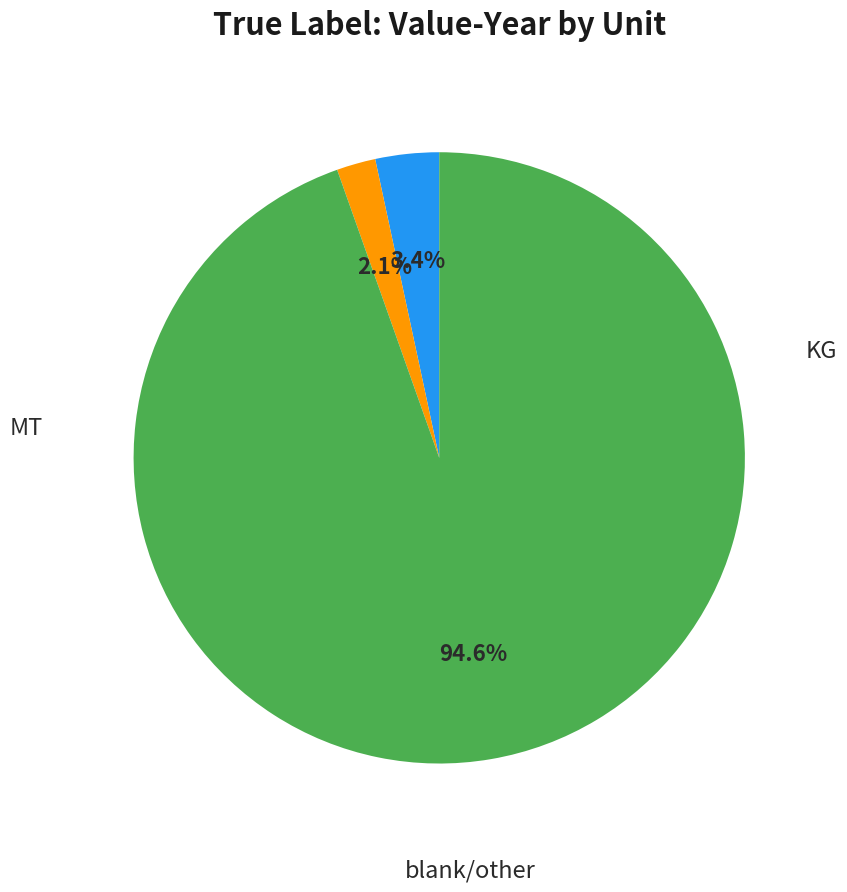

Does any single category account for the majority?

Yes